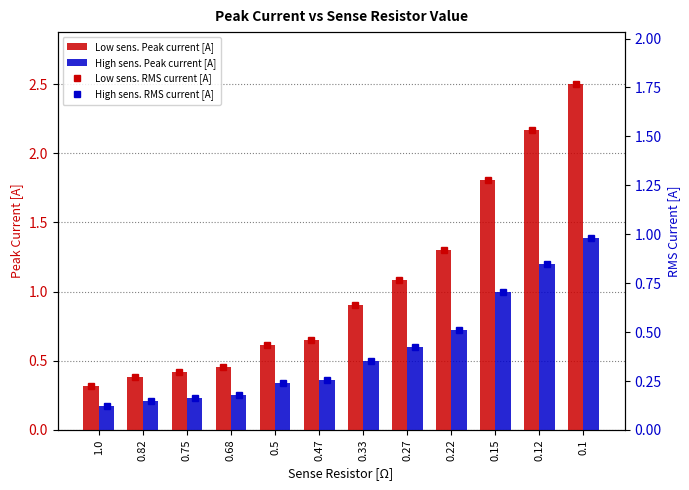

Does the chart contain any negative values?

No